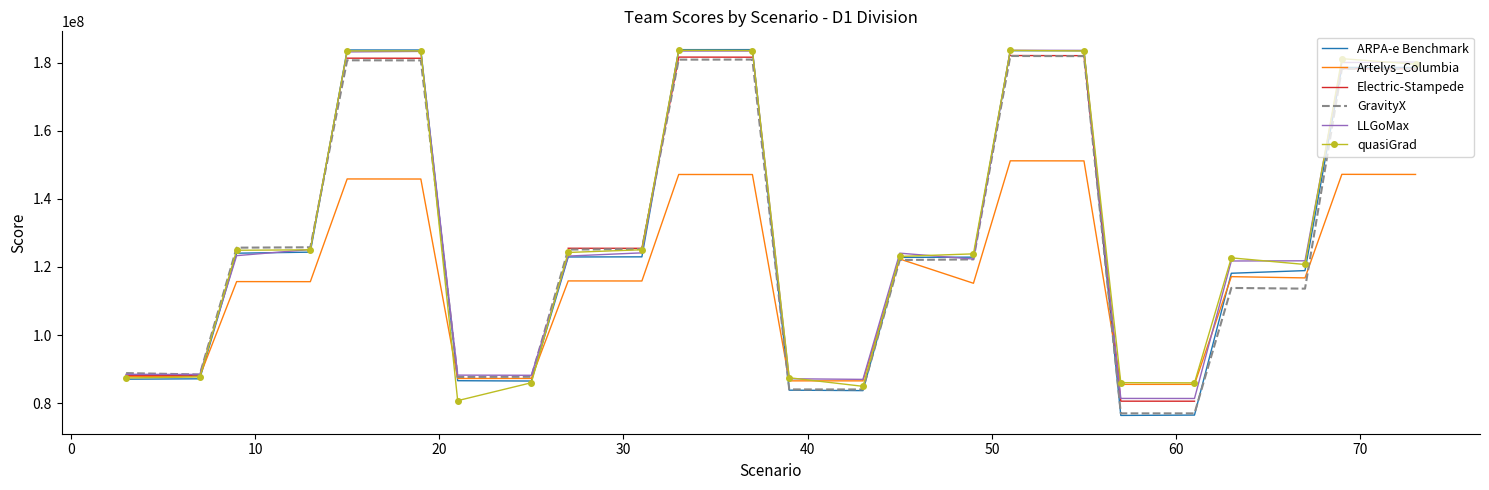

Count the number of data series in this chart.

6